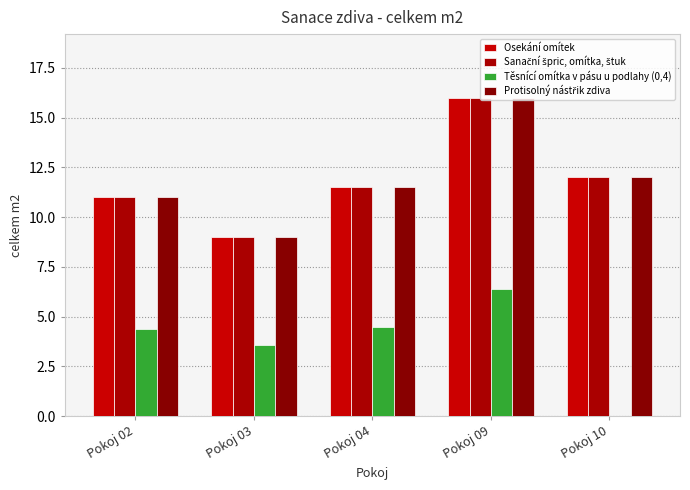

What is the total value across all series at Pokoj 09?

54.4